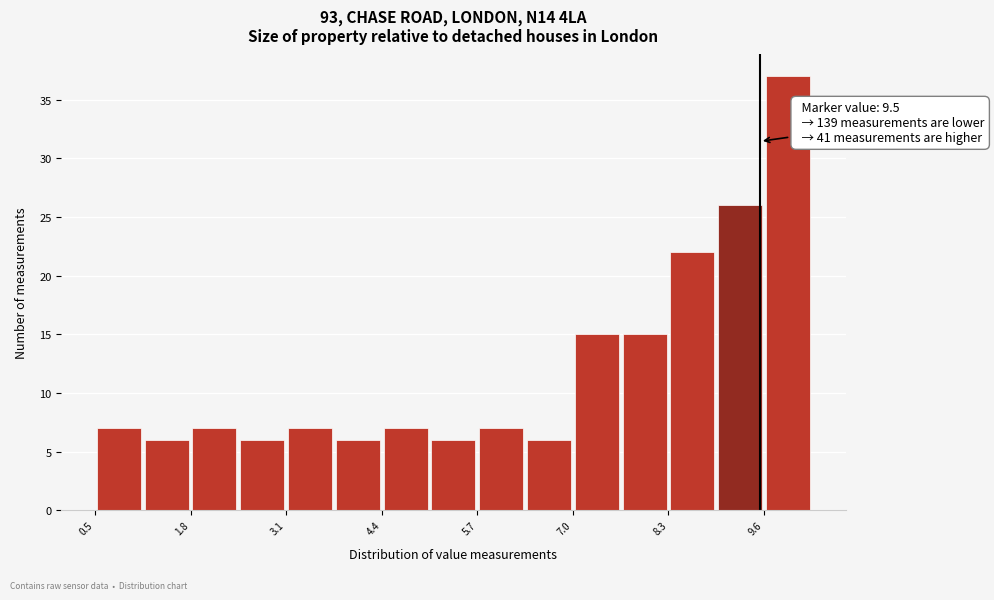

Read against the x-axis, roughly where is the centre of the tallest bar?

9.8